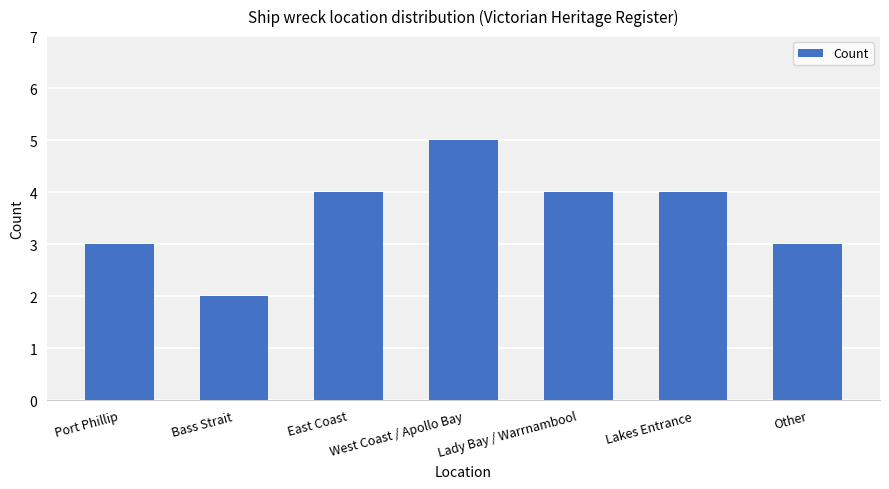

What is the difference between the second highest and second lowest values?

1